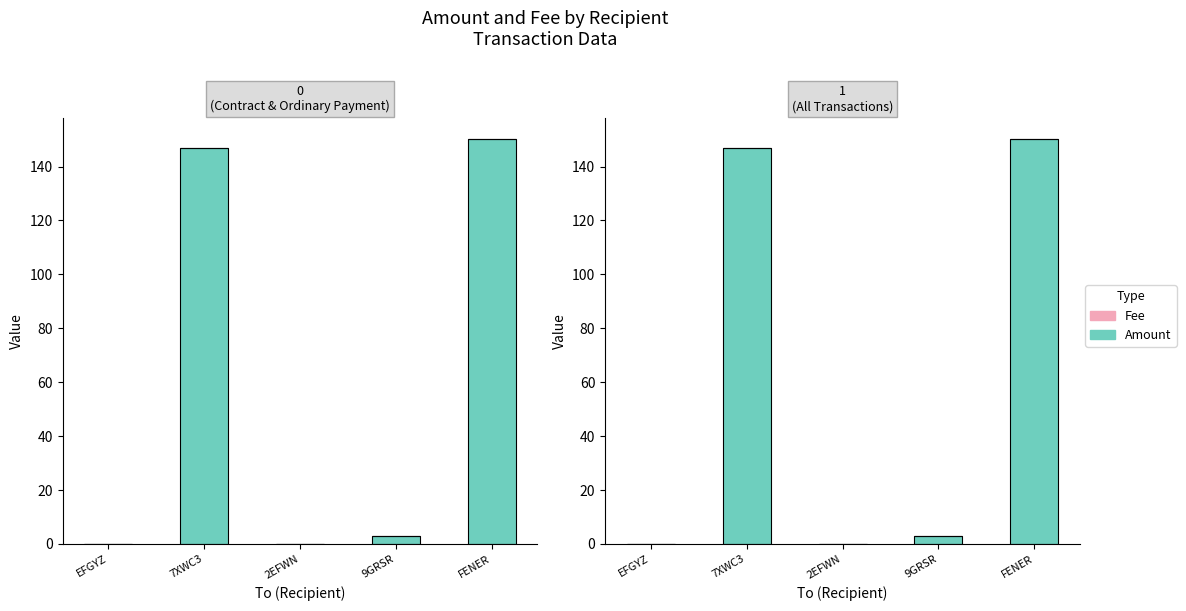

What is the difference between the maximum and minimum values in the Amount series?

150.3